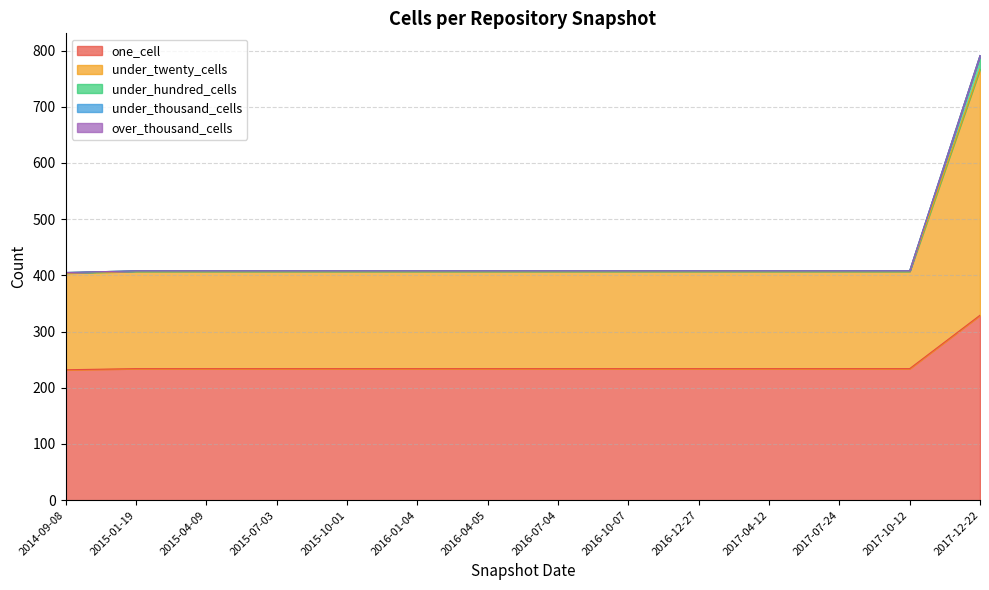

What is the minimum value for under_twenty_cells?

172